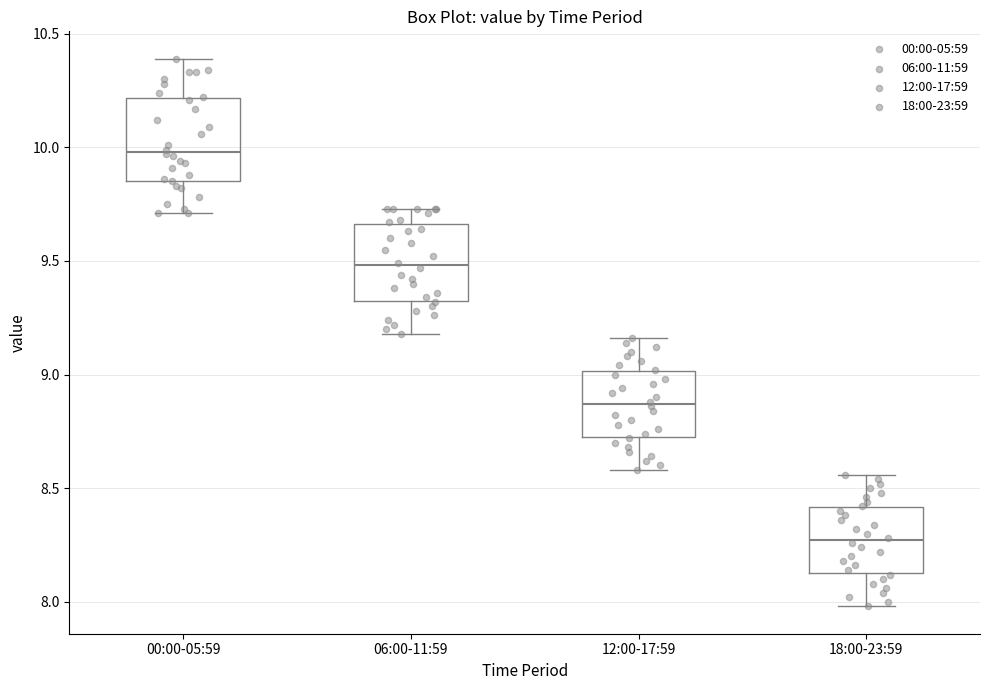

Which box's median line is the lowest?

18:00-23:59